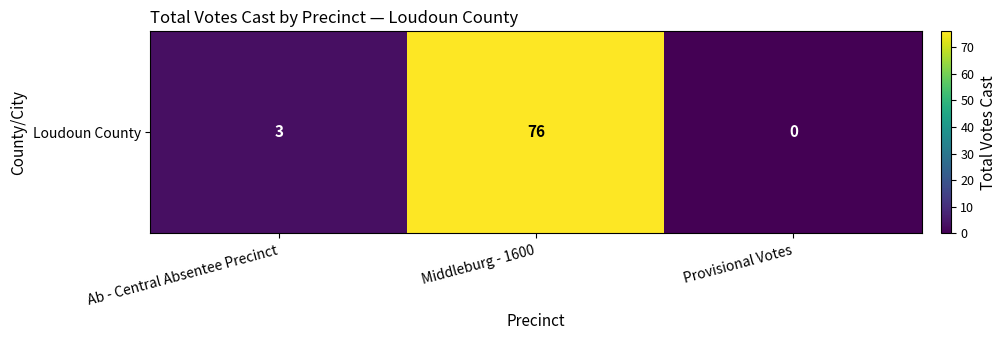

What is the difference between the values at Provisional Votes and Ab - Central Absentee Precinct?

3